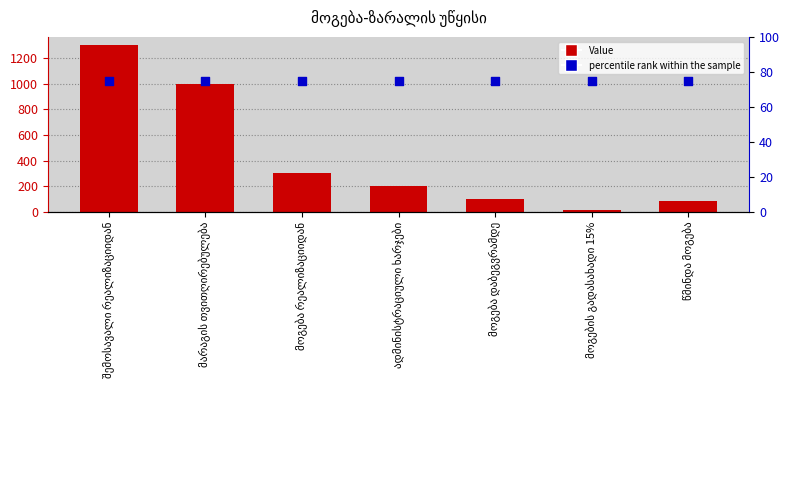

At how many categories does at least one series exceed 230?

3